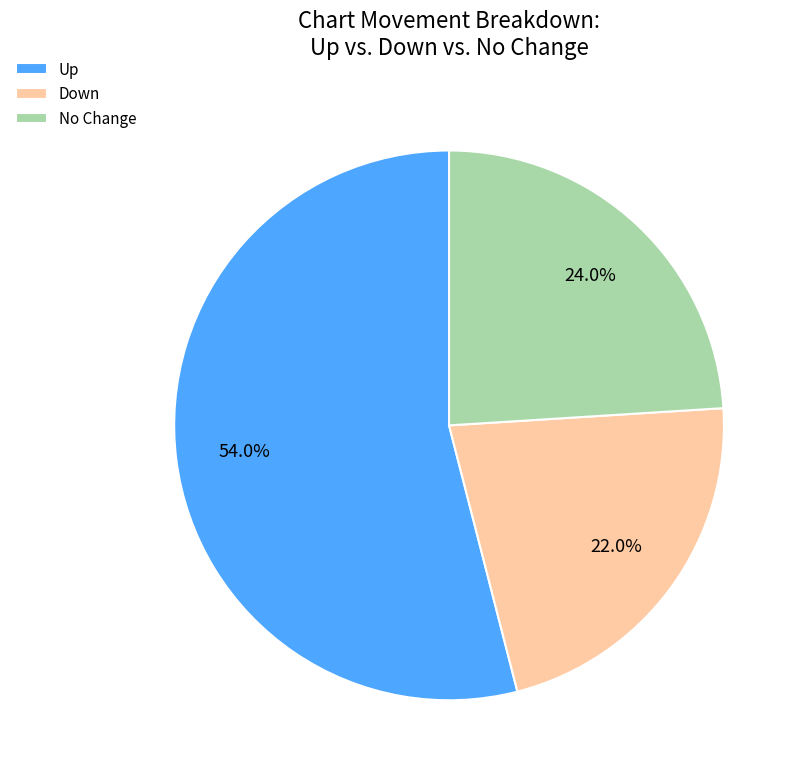

Which category has the biggest portion of the pie?

Up